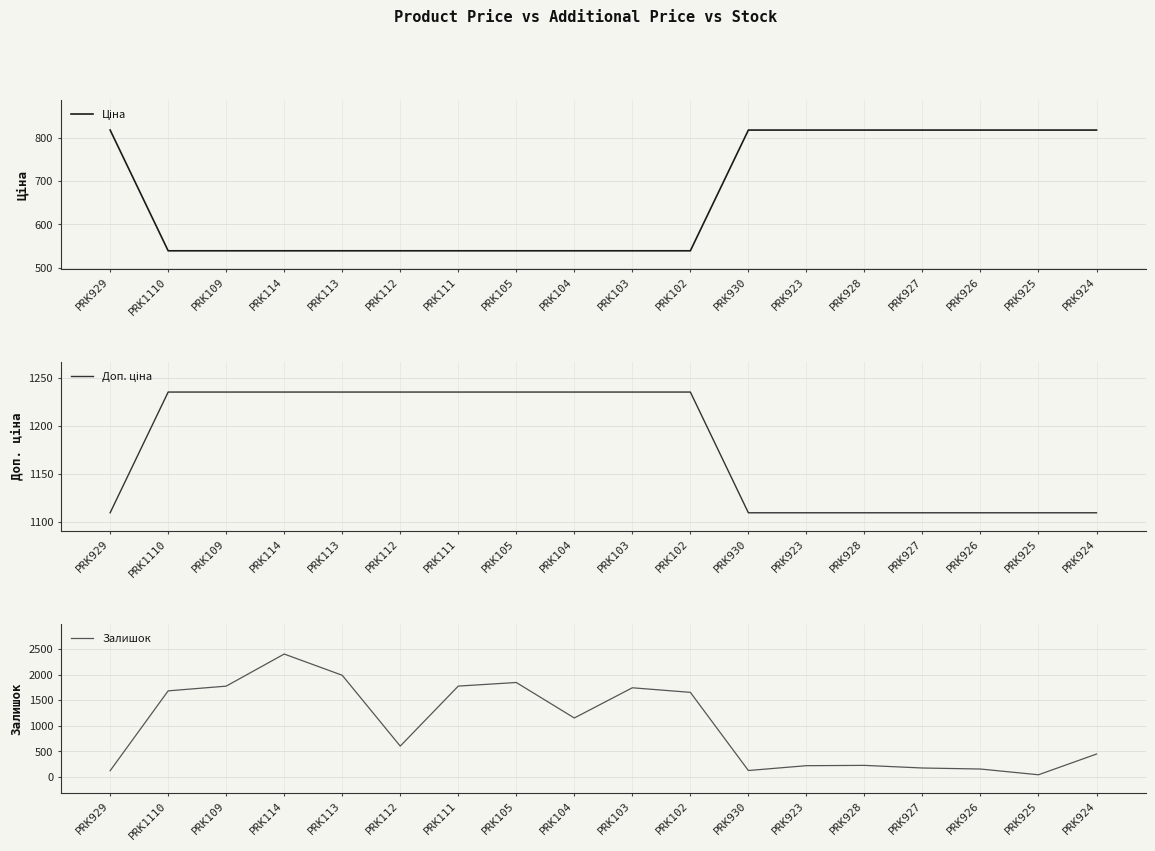

Reading left to right, extract all data points from this chart.

Ціна: 818.5	539.0	539.0	539.0	539.0	539.0	539.0	539.0	539.0	539.0	539.0	818.5	818.5	818.5	818.5	818.5	818.5	818.5
Доп. ціна: 1109.2	1235.4	1235.4	1235.4	1235.4	1235.4	1235.4	1235.4	1235.4	1235.4	1235.4	1109.2	1109.2	1109.2	1109.2	1109.2	1109.2	1109.2
Залишок: 125.0	1682.0	1774.0	2400.0	1986.0	605.0	1775.0	1845.0	1153.0	1742.0	1653.0	129.0	223.0	229.0	178.0	158.0	46.0	450.0